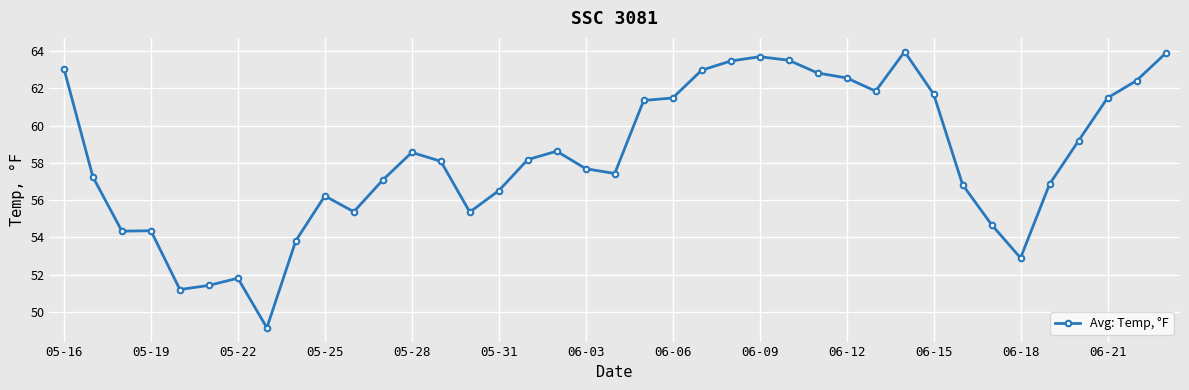

What is the sum of all values?

2273.0